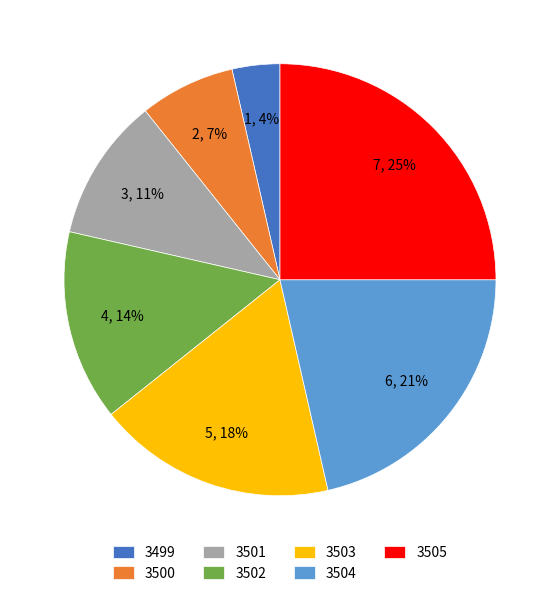

Which has a higher value, 3505 or 3501?

3505